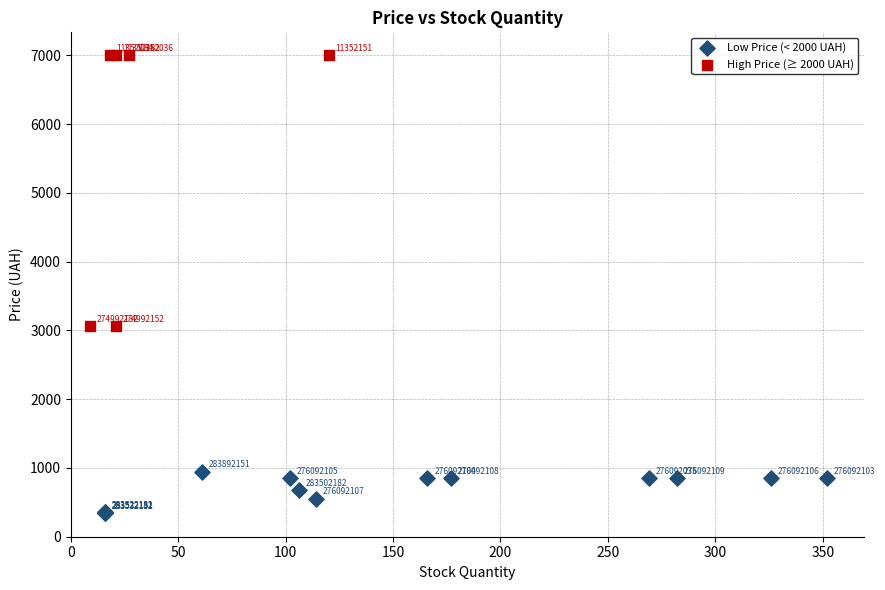

Which series reaches the minimum Y coordinate?

Low Price (< 2000 UAH)